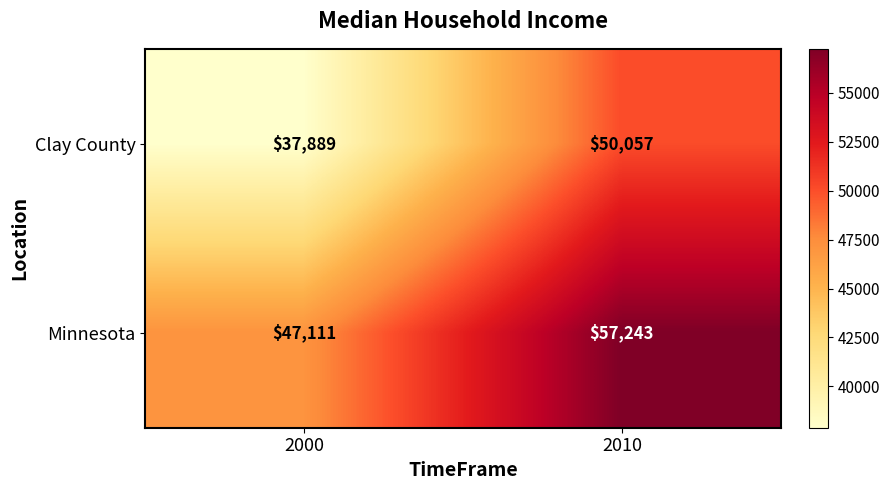

The Minnesota series shows 75547 at 2000. True or false?

False